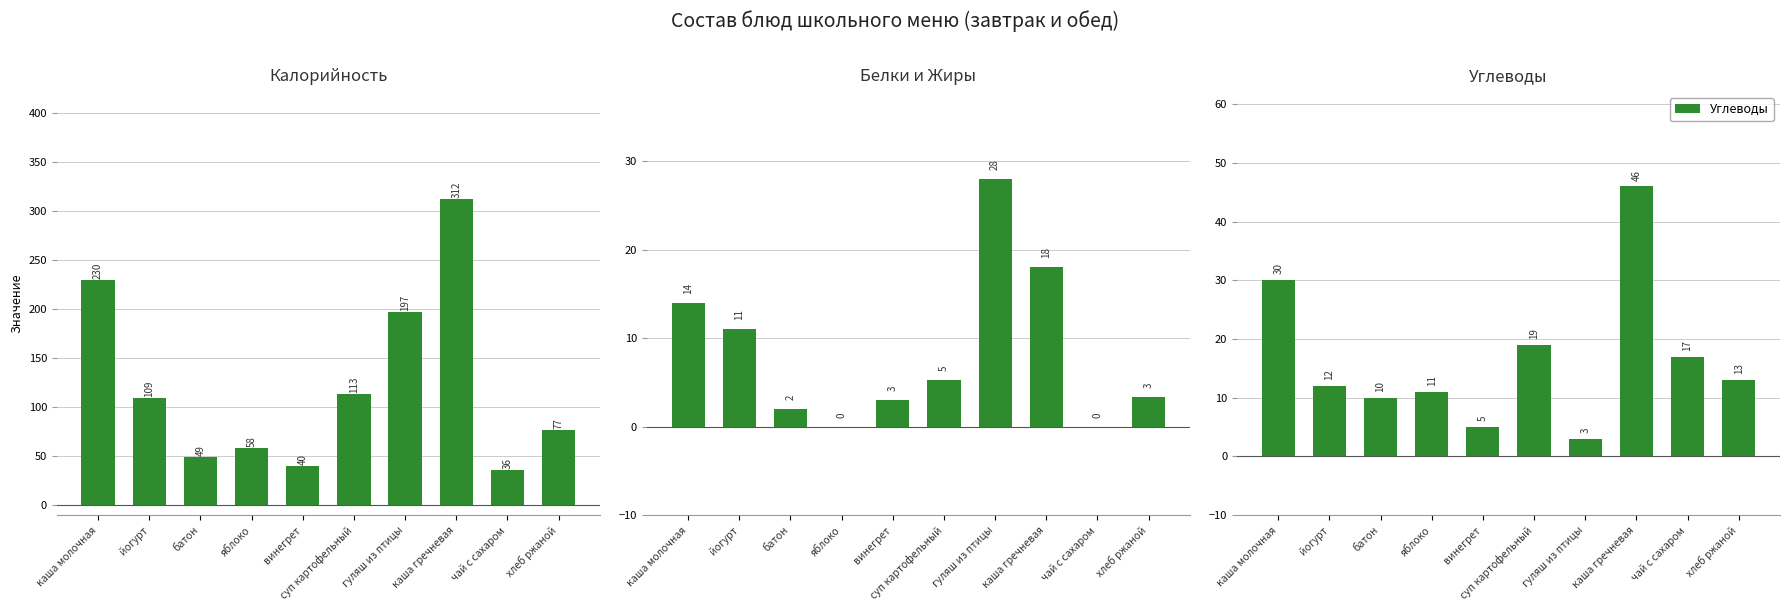

What is the label of the 10th bar from the right?

каша молочная